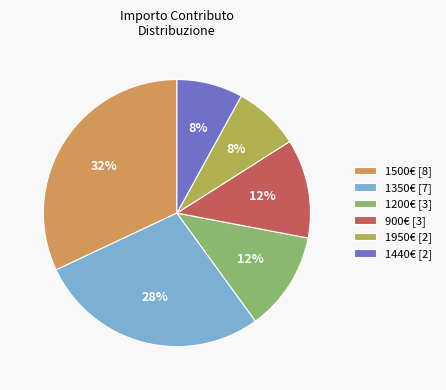

Does any single category account for the majority?

No